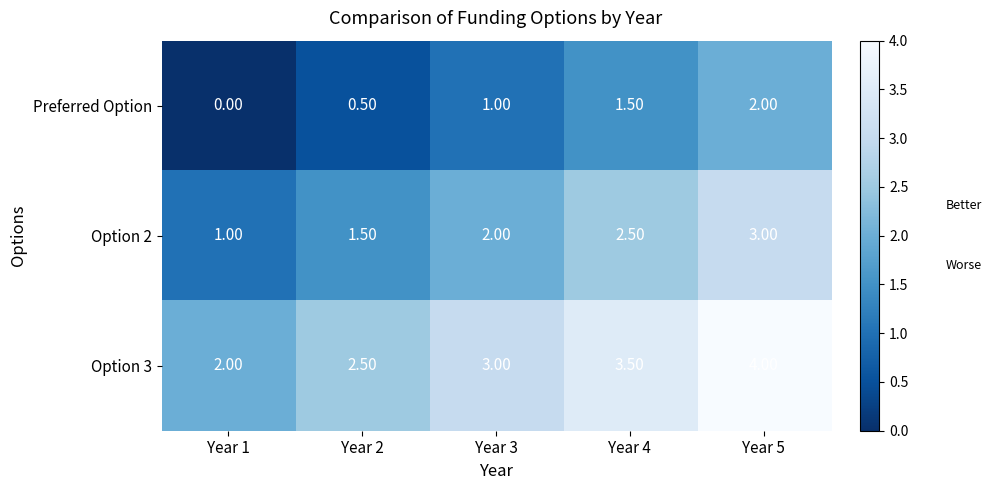

What is the difference between the highest and lowest values at Year 2?

2.0